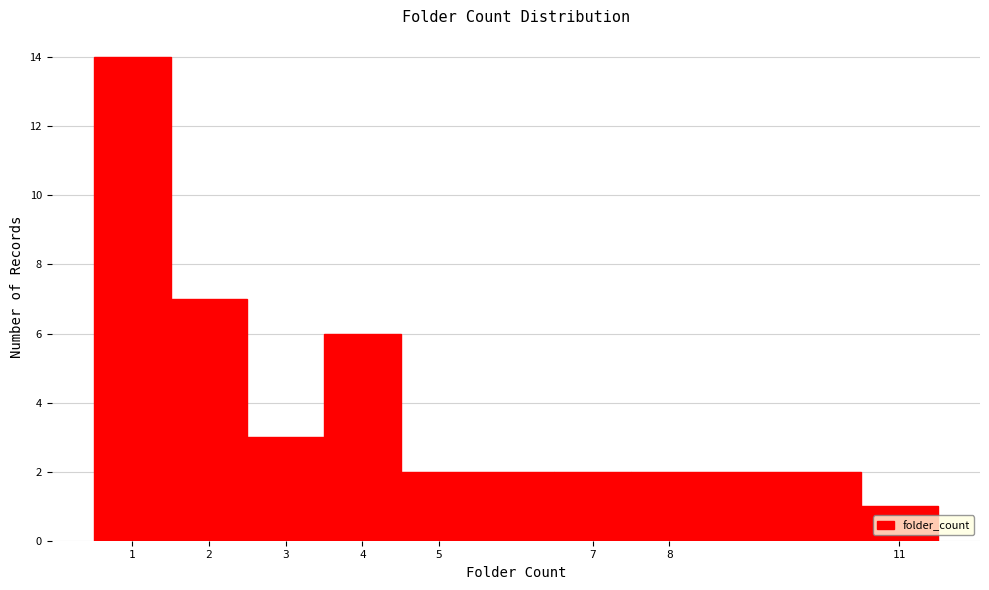

What is the height of the bar covering 6.5 to 7.5 on the x-axis? The values are not printed on the chart, so give them approximately, as read against the axis.

2